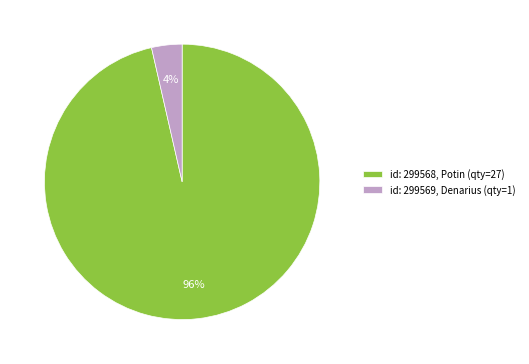

Rank the categories by value from lowest to highest.

id: 299569, id: 299568